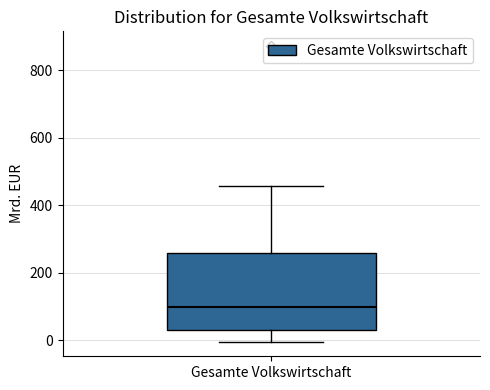

Read this box plot against the y-axis: the position of the median line, the range covered by the box, and the ends of both whiskers. The values are not printed on the chart, so give them approximately, as read against the axis.

median 100, box 20 to 260, whiskers 0 to 460